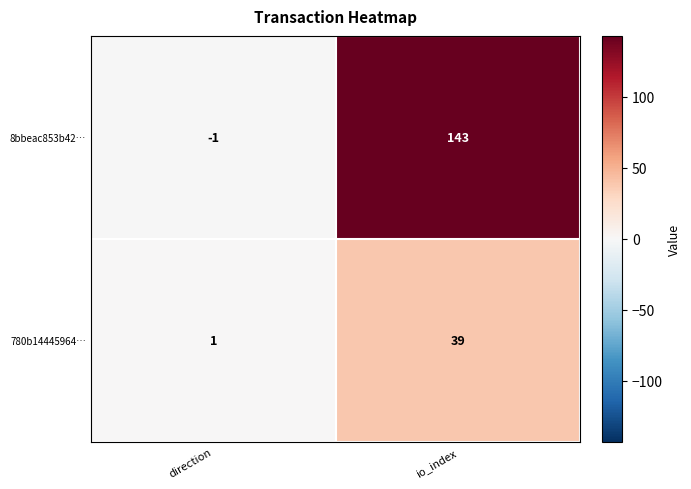

Which series has the largest range (max minus min)?

8bbeac853b42…